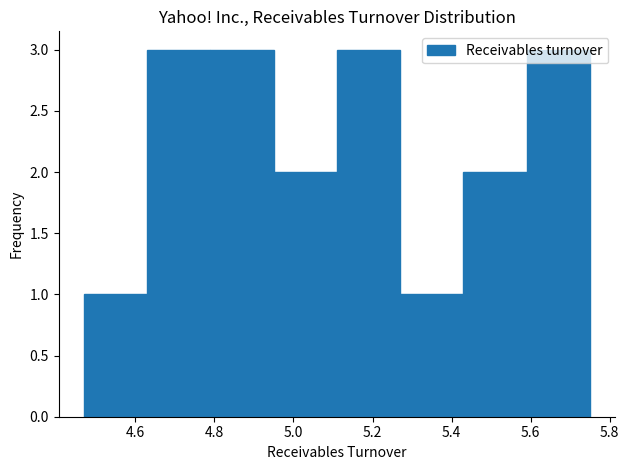

How tall is the bar that spans 4.47 to 4.63 on the x-axis? Neither the bar edges nor the heights are printed on the chart, so give them approximately, as read against the axes.

1